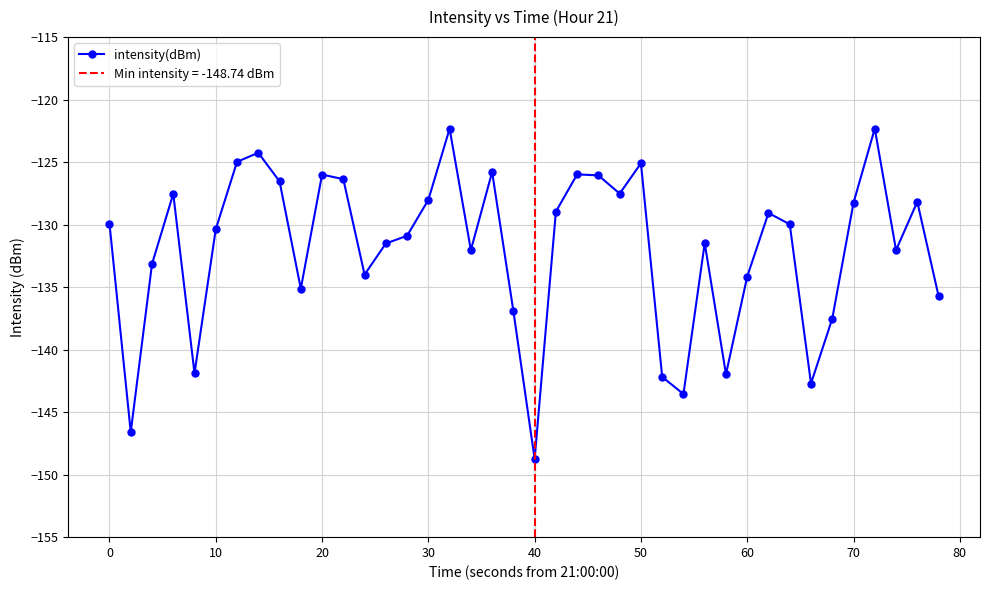

How many data points does each series have?

40